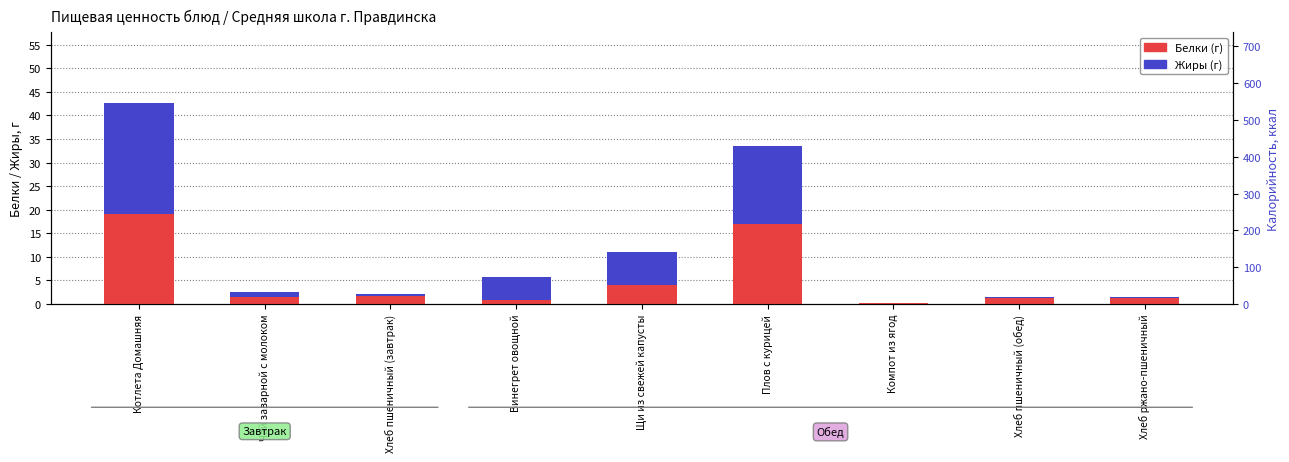

The Жиры (г) series shows 23.7 at Котлета Домашняя. True or false?

True